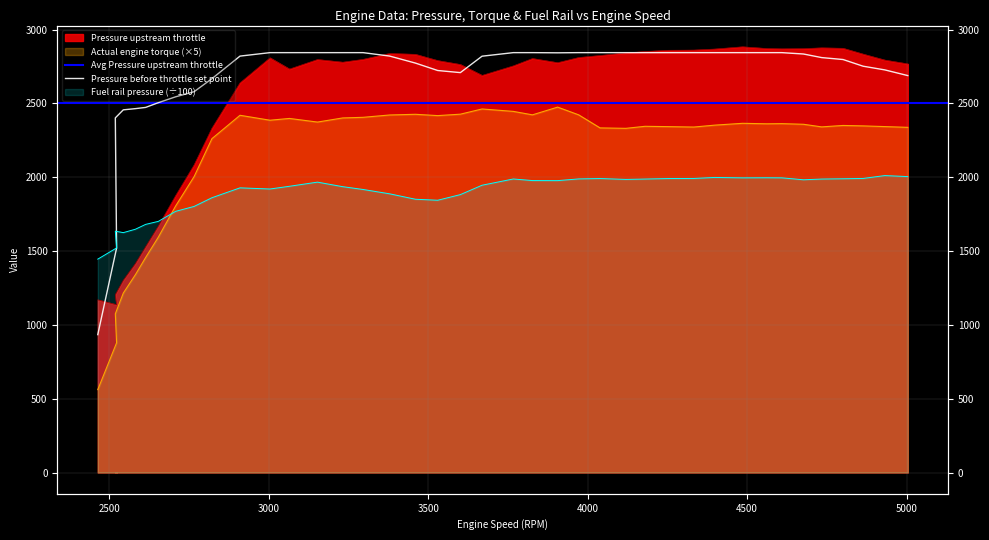

What is the label of the 25th point from the left?

3972